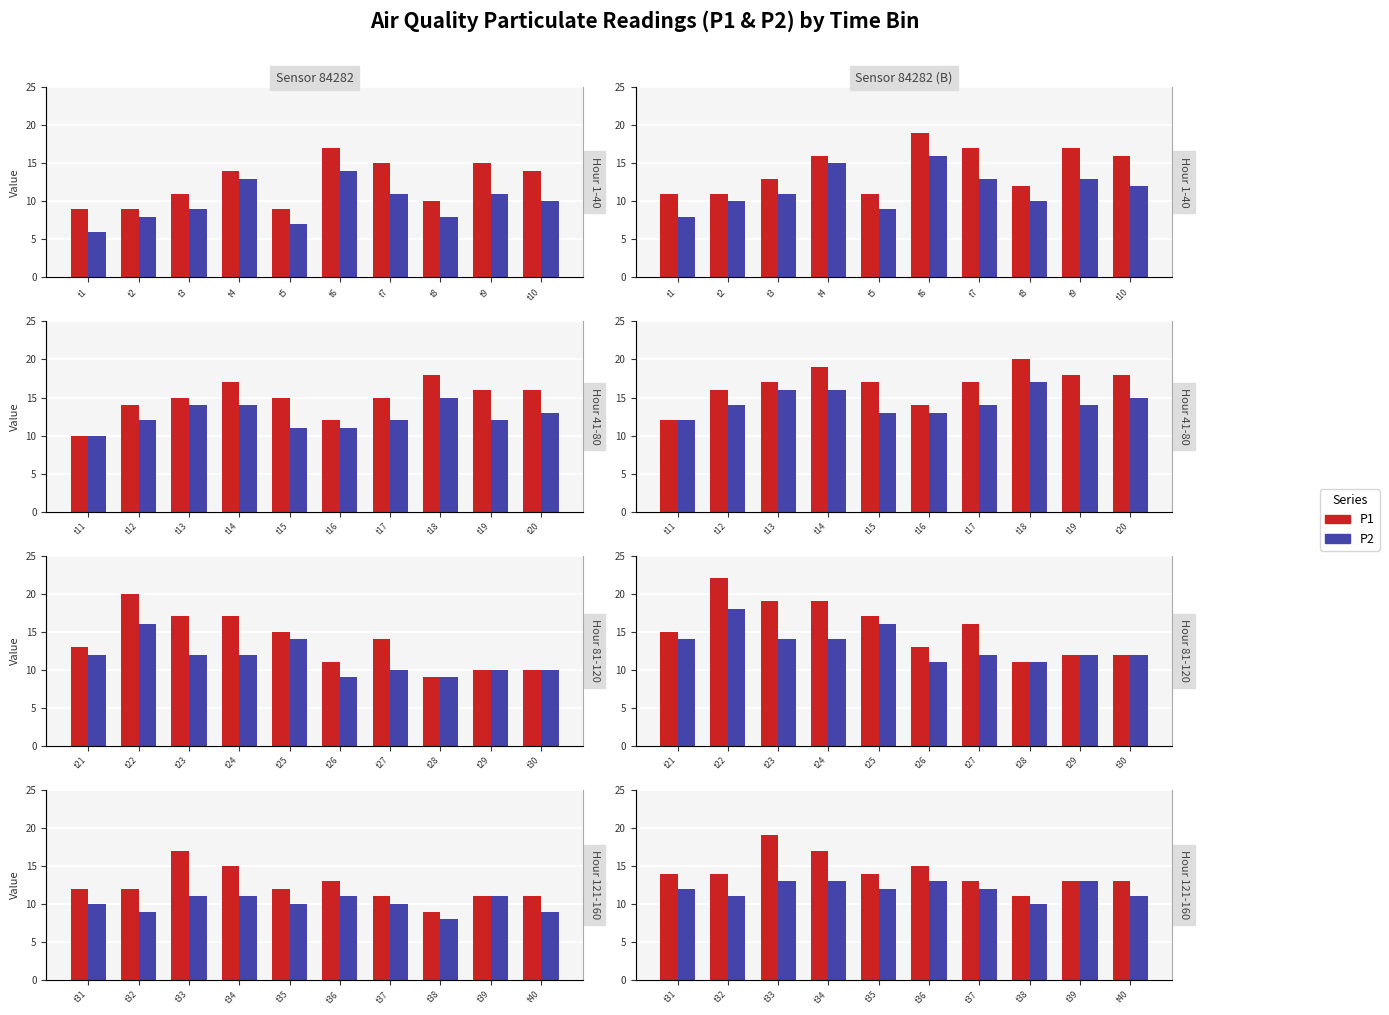

At which label does P1 reach its minimum?

t38